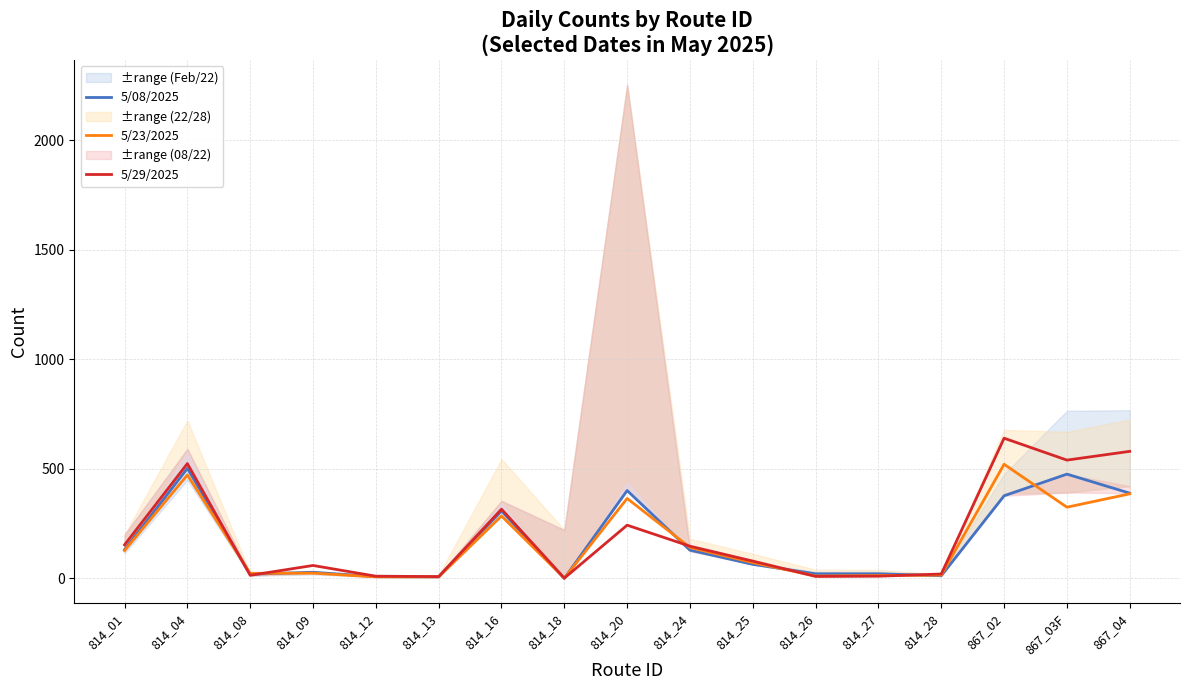

Where is 5/08/2025 nearest to the value 251?

814_16